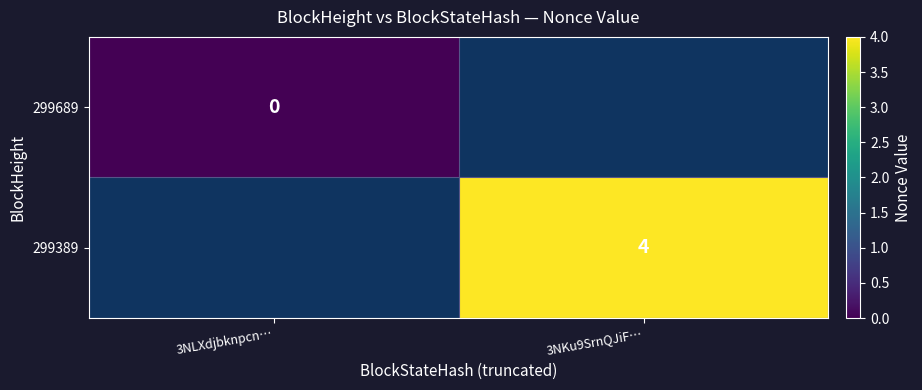

Between 3NLXdjbknpcn… and 3NKu9SrnQJiF…, which is larger?

3NKu9SrnQJiF…